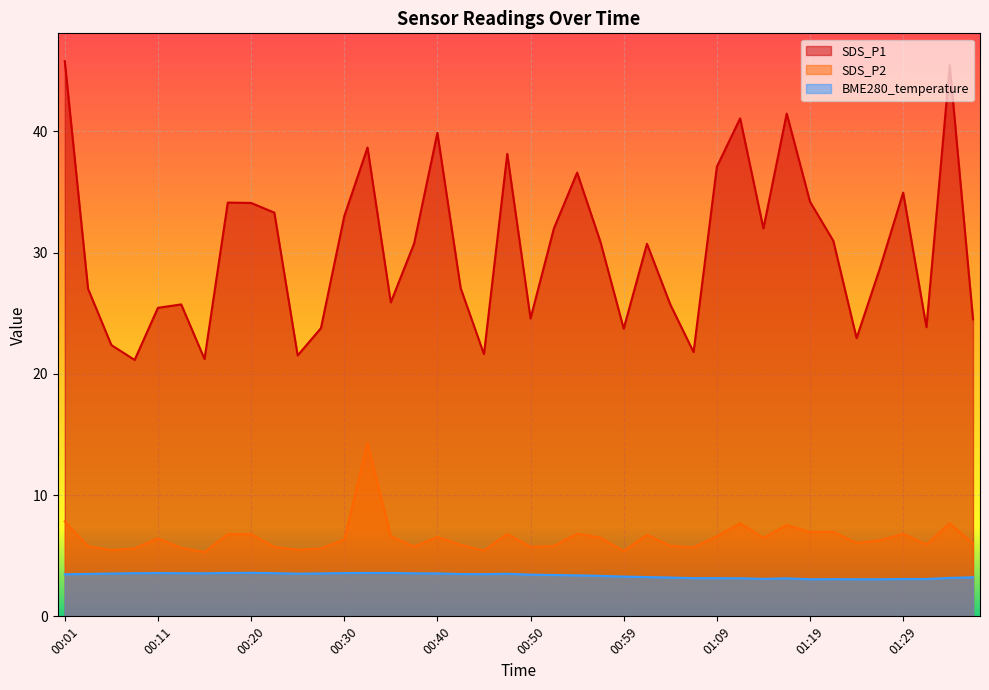

How many categories are shown in the chart?

40